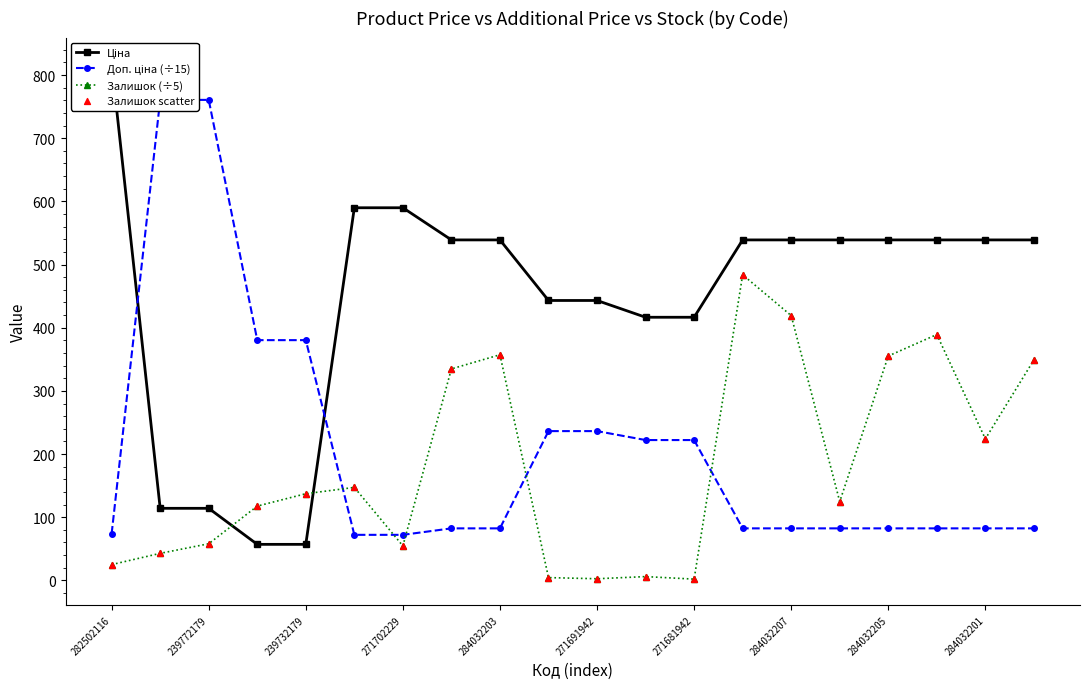

What is the total value across all series at 282502116?

942.4